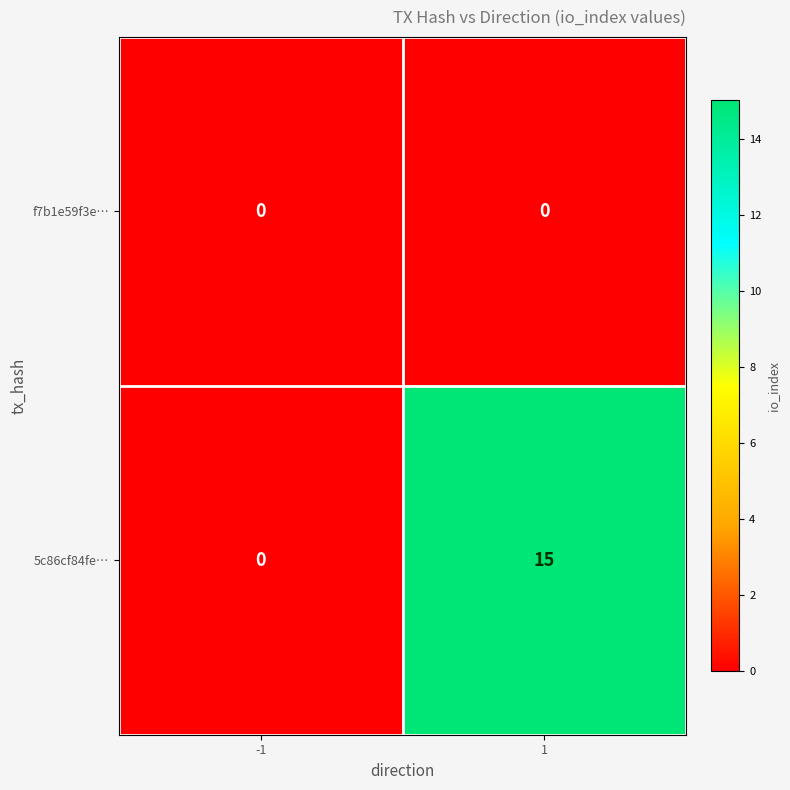

Is it true that 5c86cf84fe… equals 0 at -1?

True